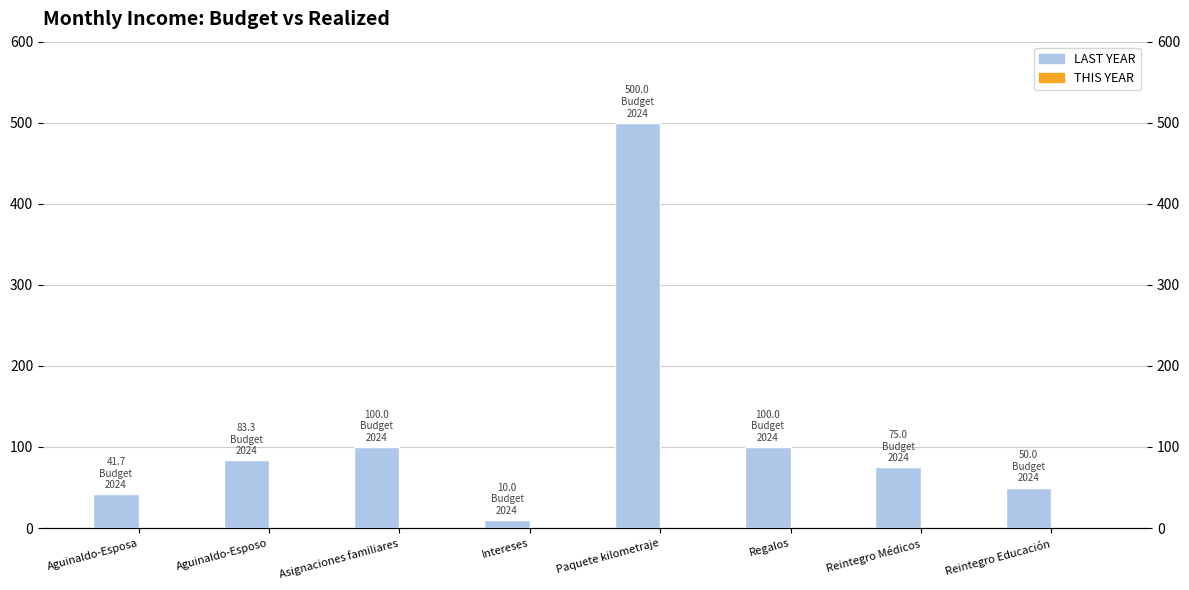

What position from the right is Aguinaldo-Esposa?

8